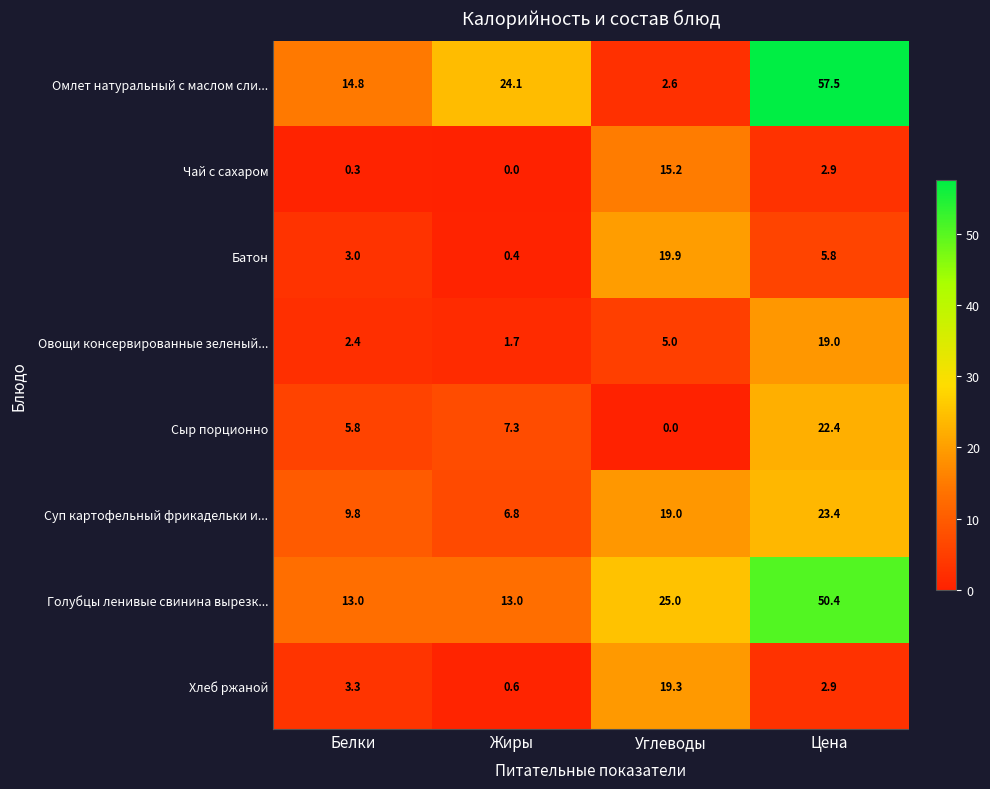

What is the difference between the maximum and minimum values in the Голубцы ленивые свинина вырезк... series?

37.4